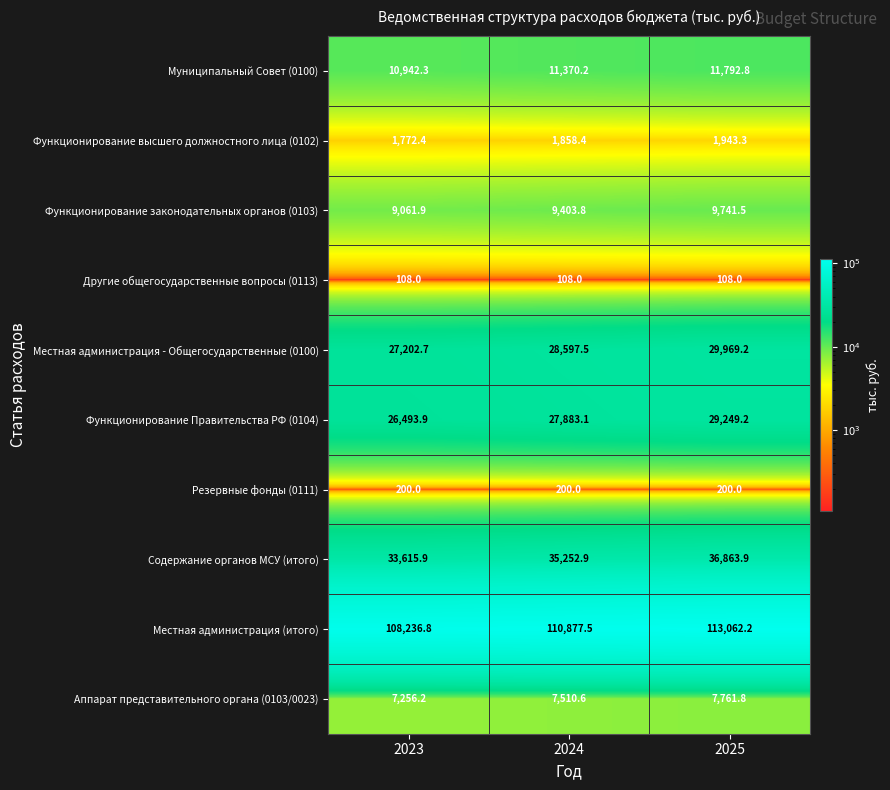

Reading left to right, list all the values displayed in this chart.

Муниципальный Совет (0100): 2023=10942.3	2024=11370.2	2025=11792.8
Функционирование высшего должностного лица (0102): 2023=1772.4	2024=1858.4	2025=1943.3
Функционирование законодательных органов (0103): 2023=9061.9	2024=9403.8	2025=9741.5
Другие общегосударственные вопросы (0113): 2023=108.0	2024=108.0	2025=108.0
Местная администрация - Общегосударственные (0100): 2023=27202.7	2024=28597.5	2025=29969.2
Функционирование Правительства РФ (0104): 2023=26493.9	2024=27883.1	2025=29249.2
Резервные фонды (0111): 2023=200.0	2024=200.0	2025=200.0
Содержание органов МСУ (итого): 2023=33615.9	2024=35252.9	2025=36863.9
Местная администрация (итого): 2023=108236.8	2024=110877.5	2025=113062.2
Аппарат представительного органа (0103/0023): 2023=7256.2	2024=7510.6	2025=7761.8